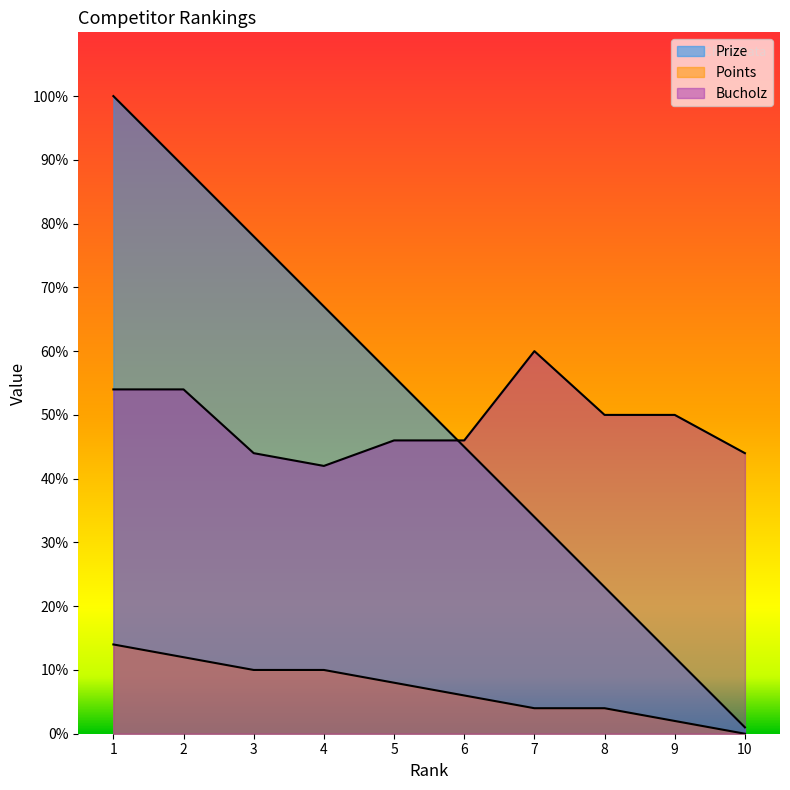

Where is the first local maximum for Bucholz?

7